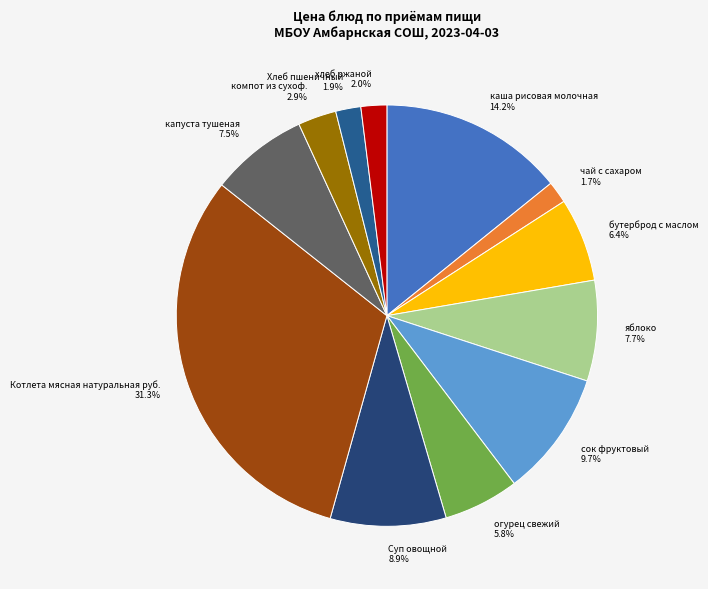

To the nearest percent, what is the combined percentage of компот из сухоф. and сок фруктовый?

13%